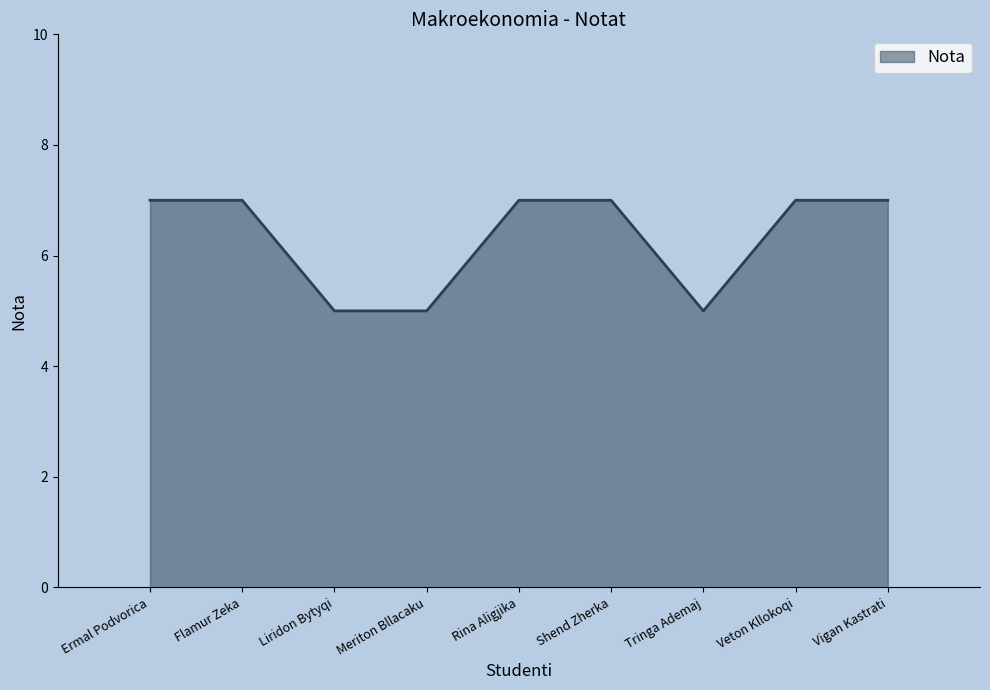

What is the ratio of the value at Rina Aligjika to the value at Ermal Podvorica?

1.0